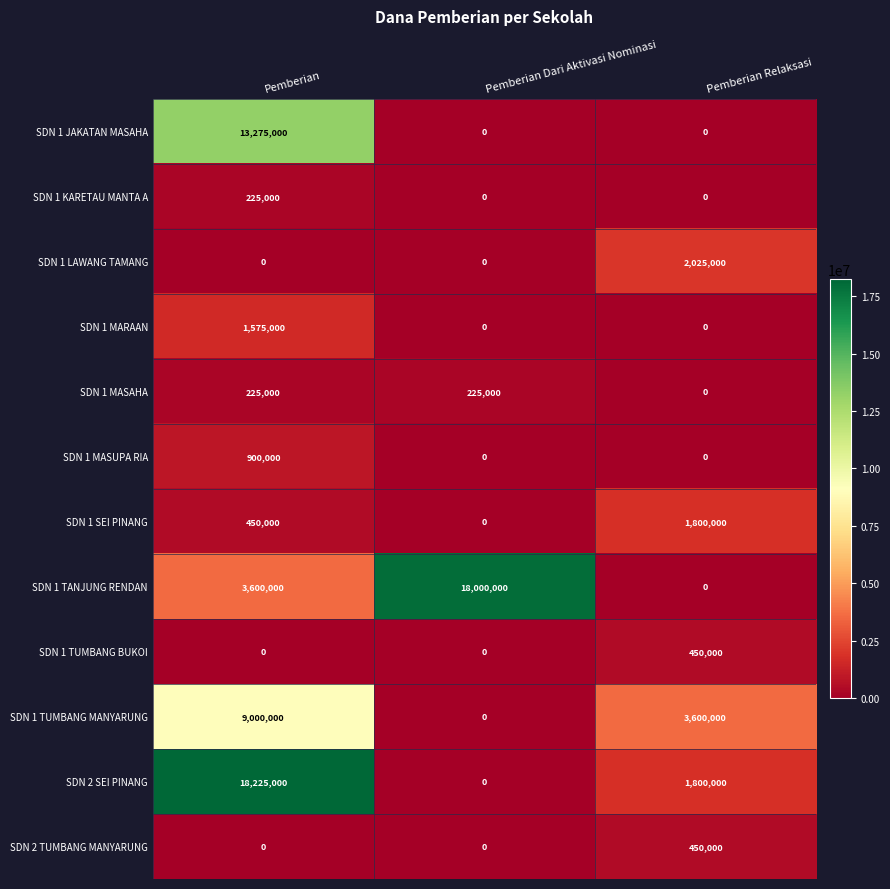

Which series has the largest range (max minus min)?

SDN 2 SEI PINANG